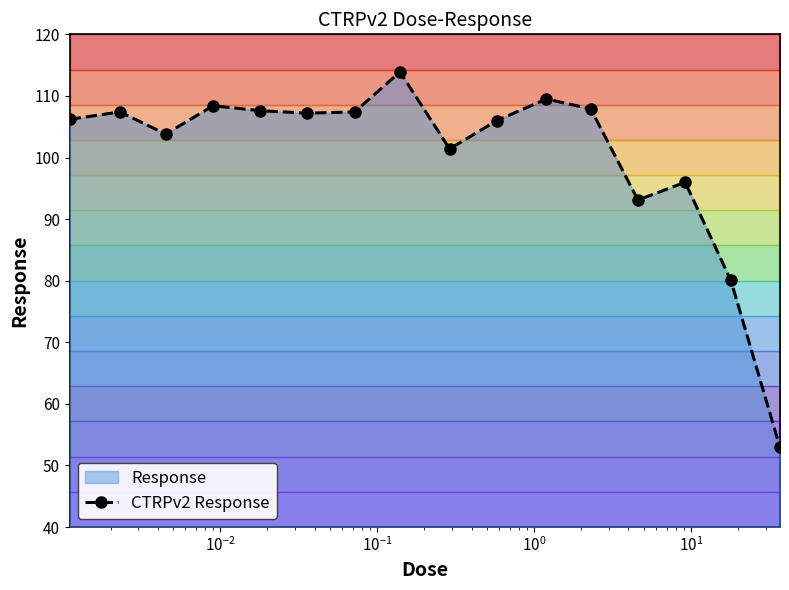

True or false: CTRPv2 Response has more than 2 interior local peaks.

True